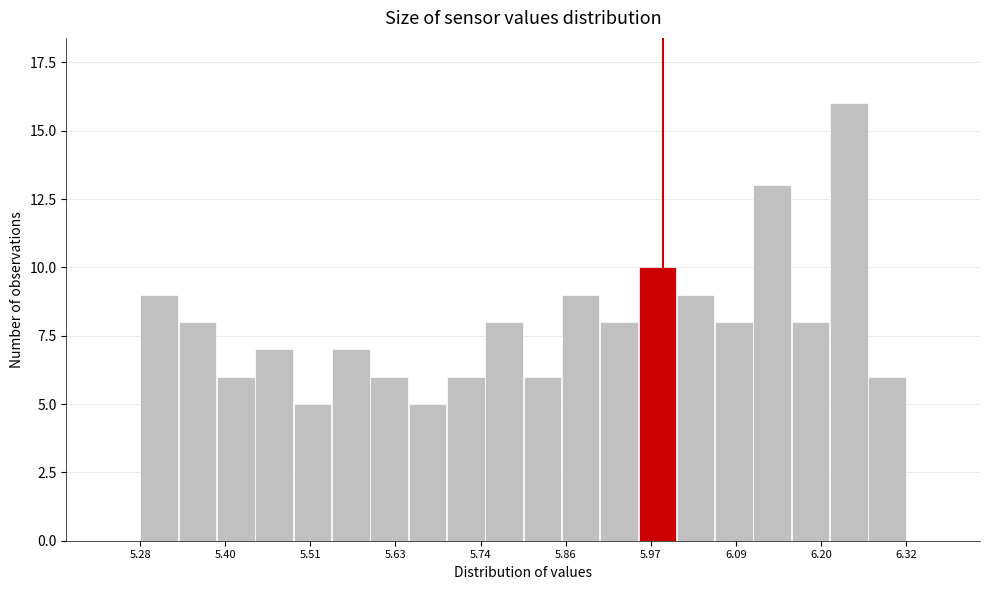

Read against the x-axis, roughly where is the centre of the tallest bar?

6.24